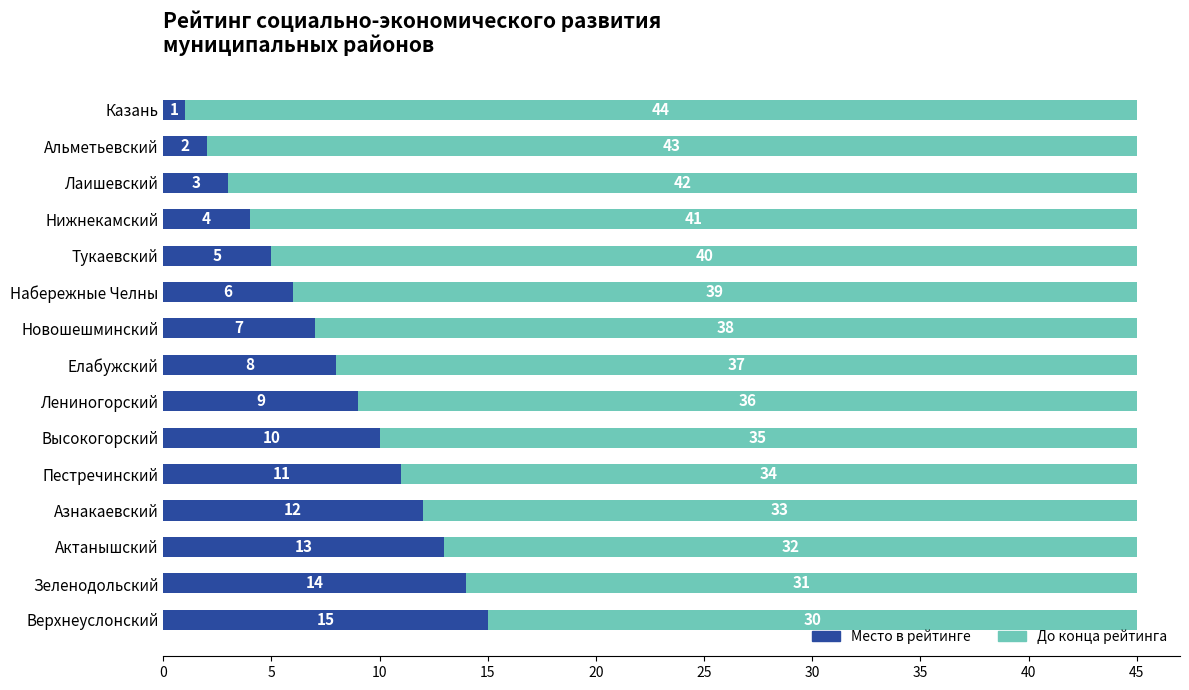

What is the total value across all series at Казань?

45